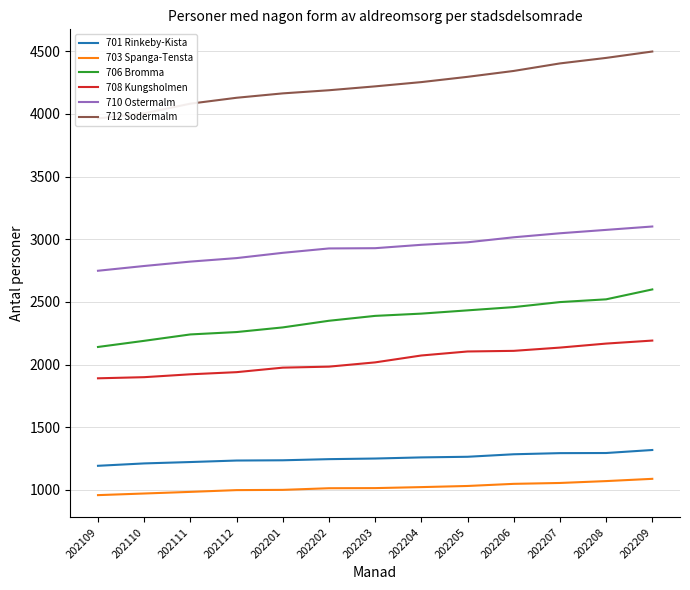

How many series are shown in this chart?

6